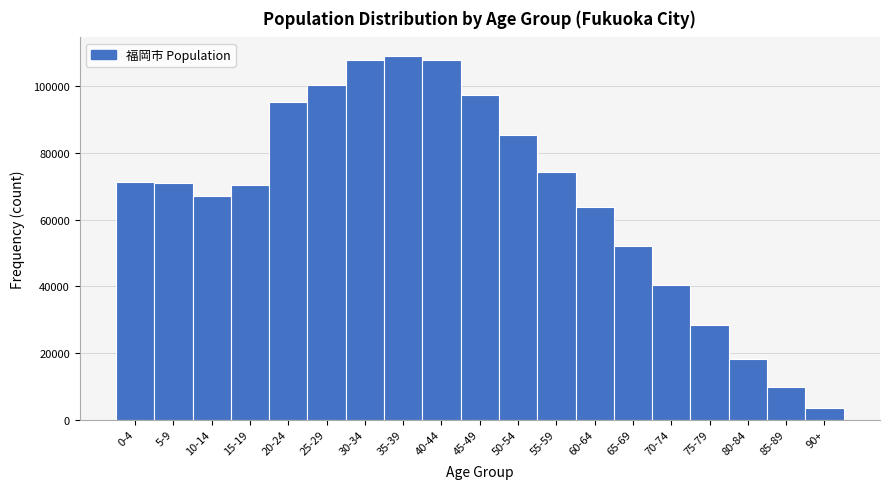

What is the label of the 12th bar from the left?

55-59